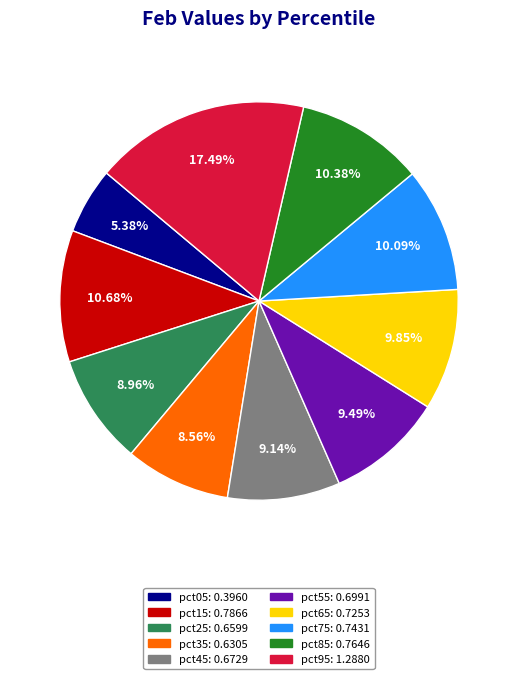

How many segments does this pie chart have?

10